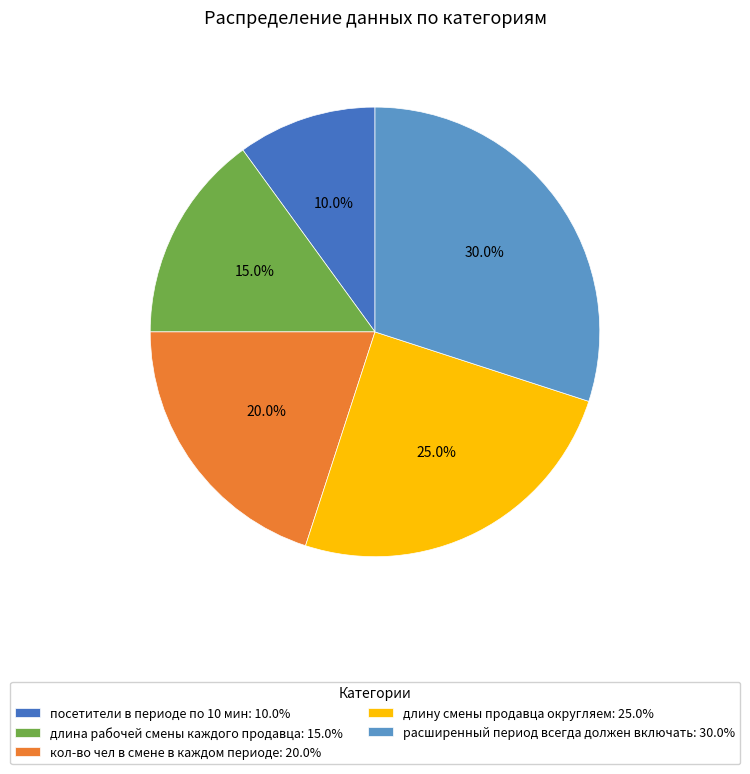

To the nearest percent, what is the difference between the largest and smallest slice percentages?

20%